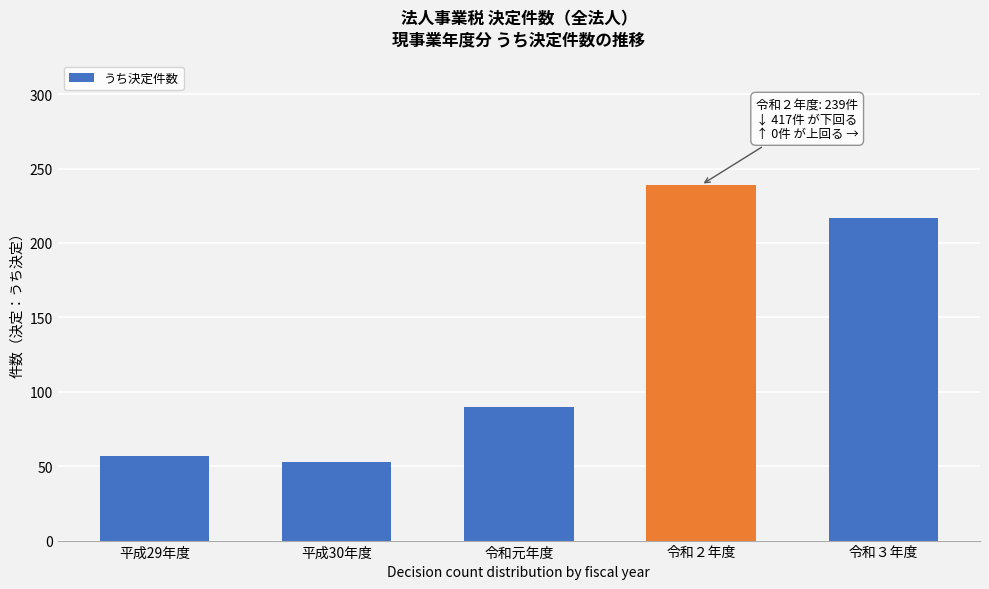

Reading right to left, extract all data points from this chart.

令和３年度=217	令和２年度=239	令和元年度=90	平成30年度=53	平成29年度=57